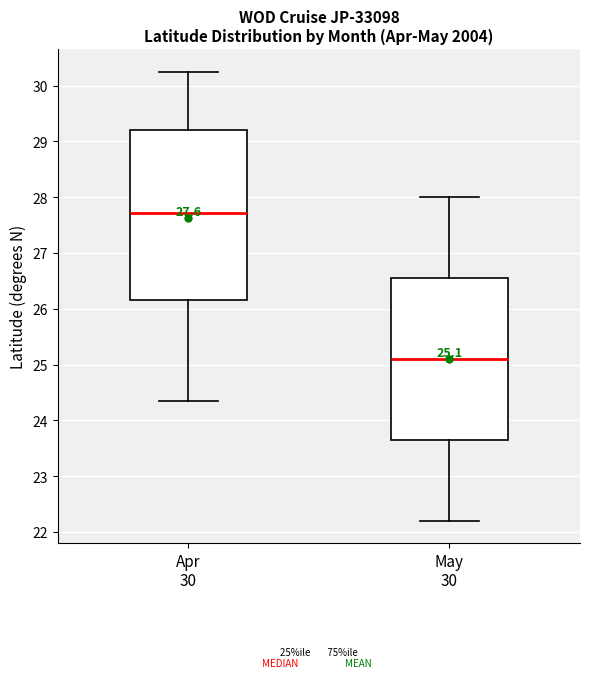

Which box has the highest median line?

Apr 30